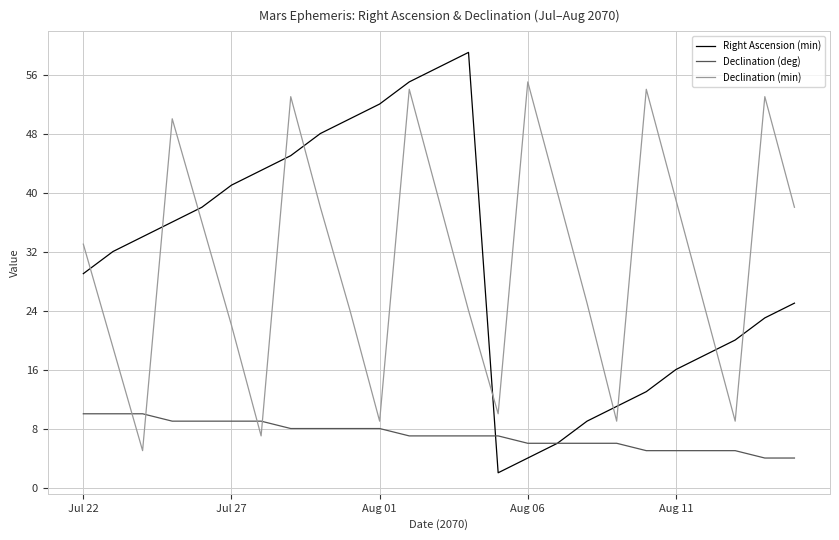

True or false: Declination (deg) and Right Ascension (min) intersect in this chart.

True